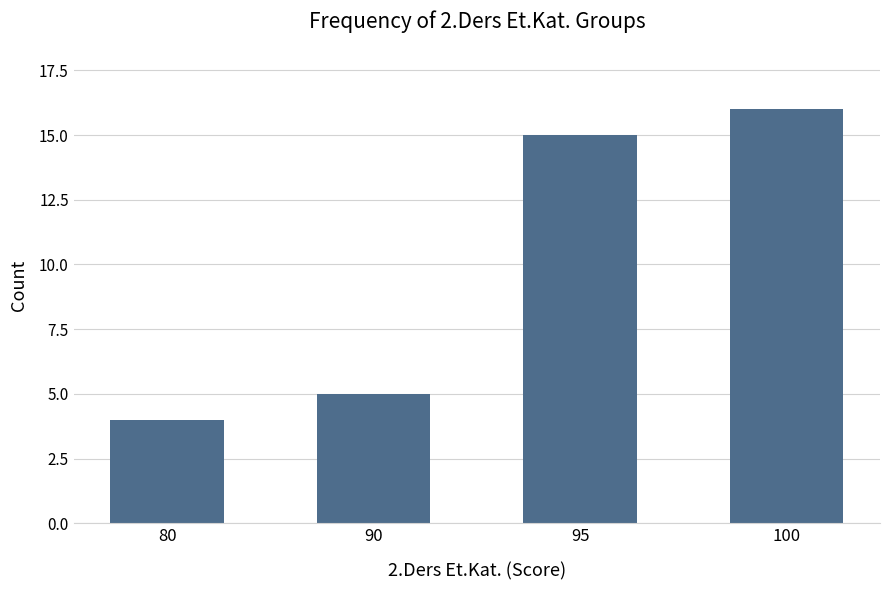

What is the minimum value shown in the chart?

4